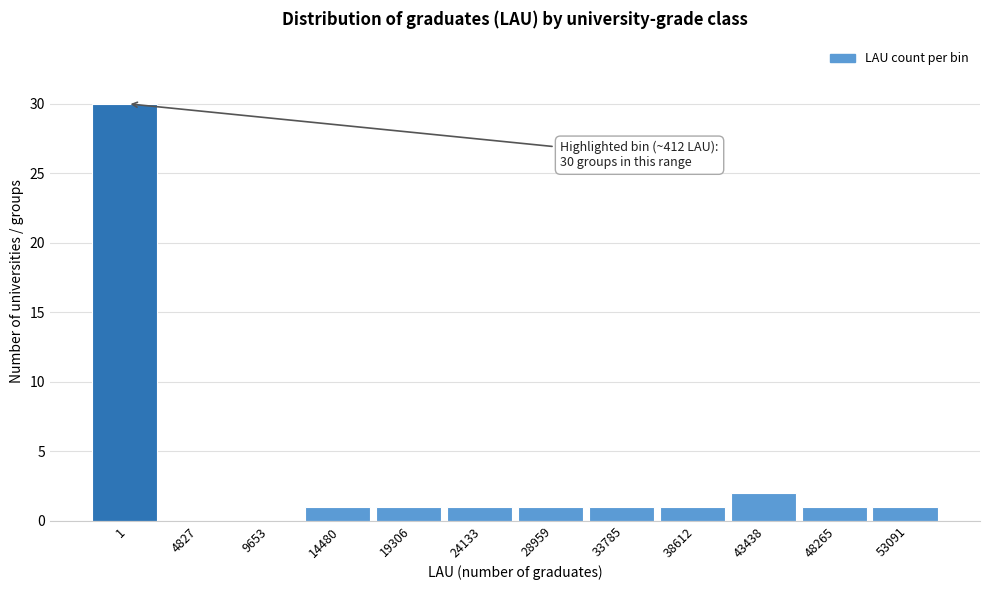

Reading left to right, what are all the values shown in this chart?

1=30	4827=0	9653=0	14480=1	19306=1	24133=1	28959=1	33785=1	38612=1	43438=2	48265=1	53091=1